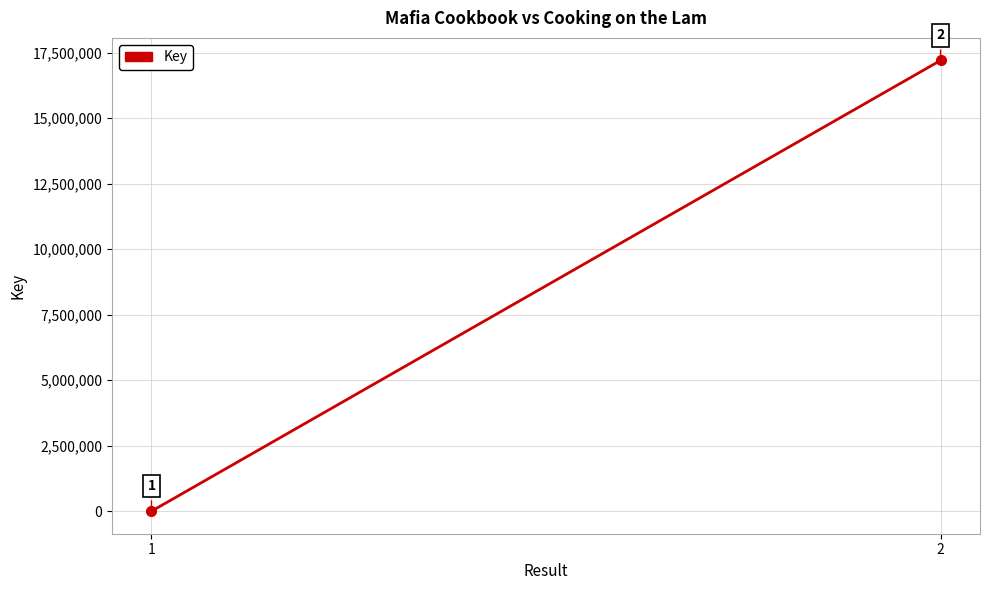

At which category does the chart reach its peak across all series?

2